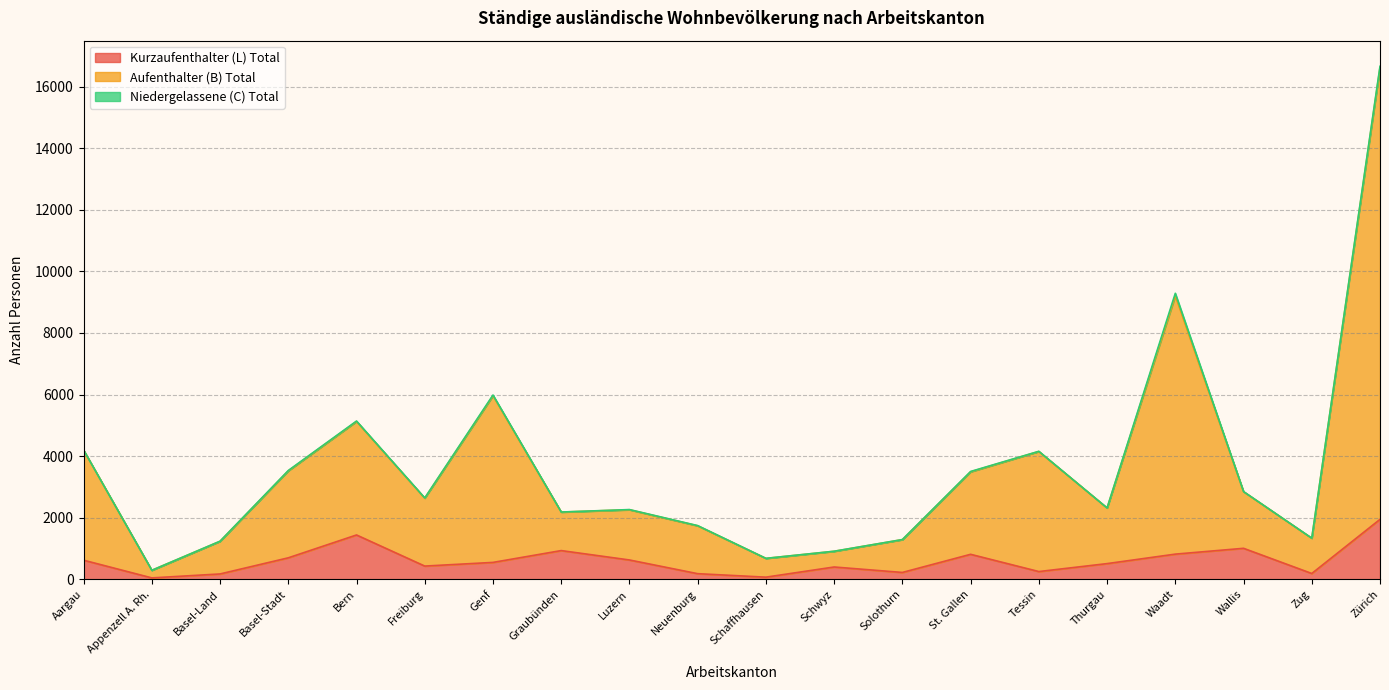

In Aufenthalter (B) Total, how many points are lower than both neighbors (excluding endpoints)?

6